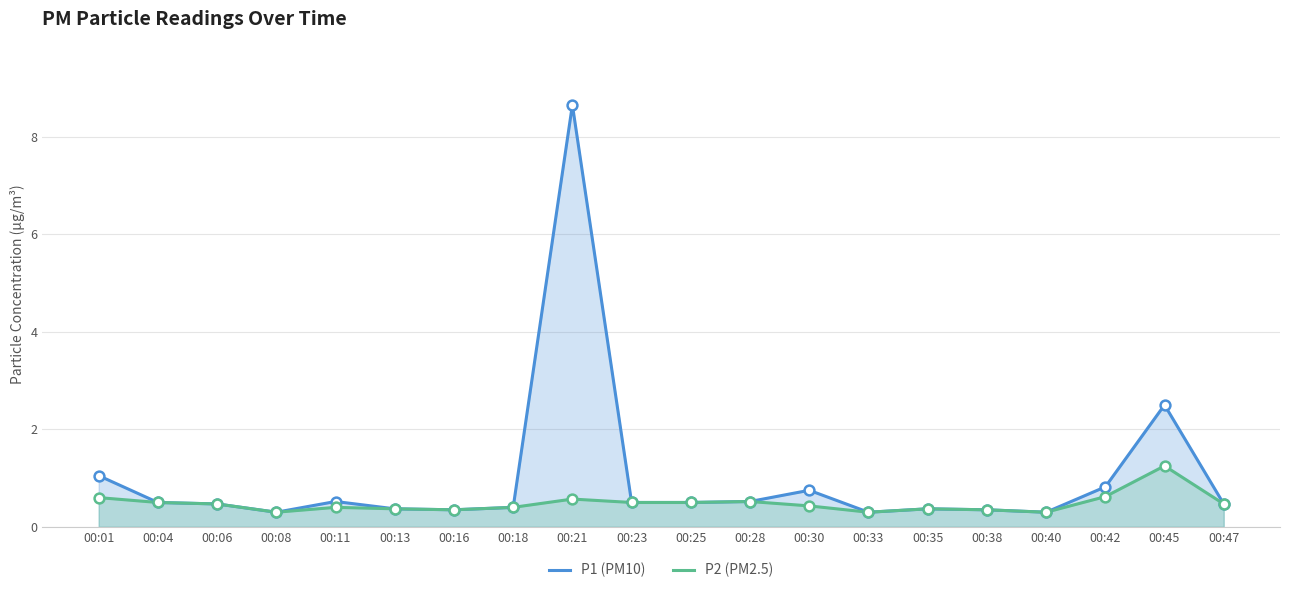

Which series contains the lowest Y value?

P1 (PM10)